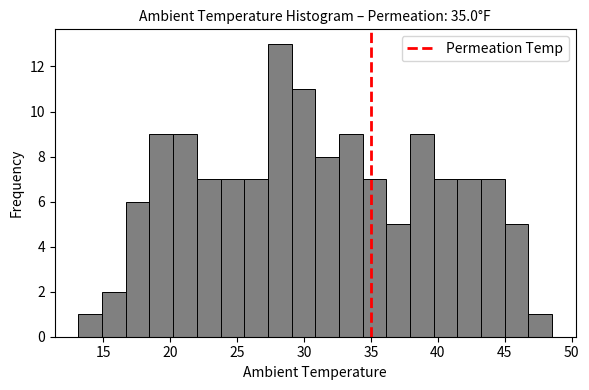

Read against the x-axis, roughly where is the centre of the tallest bar?

28.0